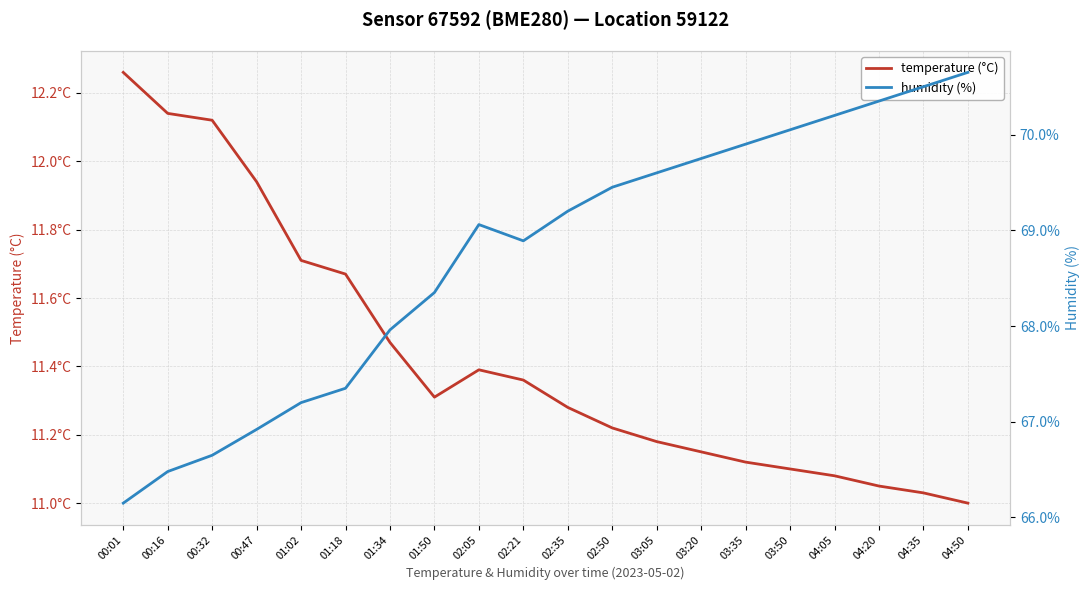

Rank the series at 04:50 from highest to lowest value.

humidity (%), temperature (°C)